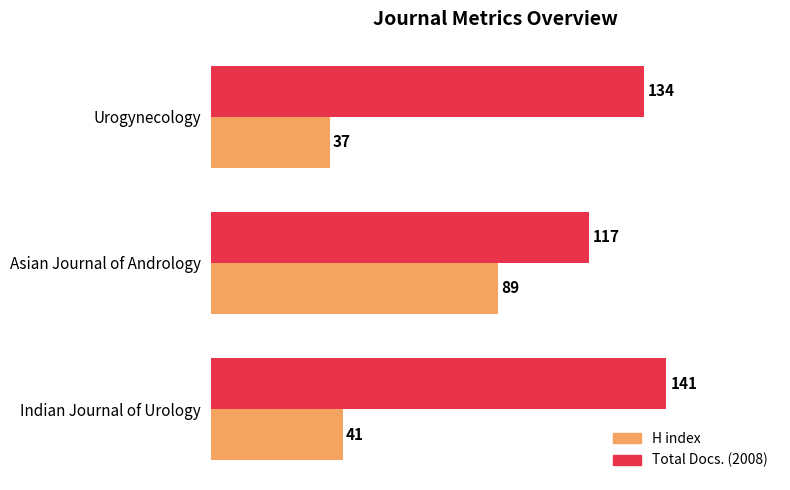

List the labels in order of Total Docs. (2008) value, largest first.

Indian Journal of Urology, Urogynecology, Asian Journal of Andrology